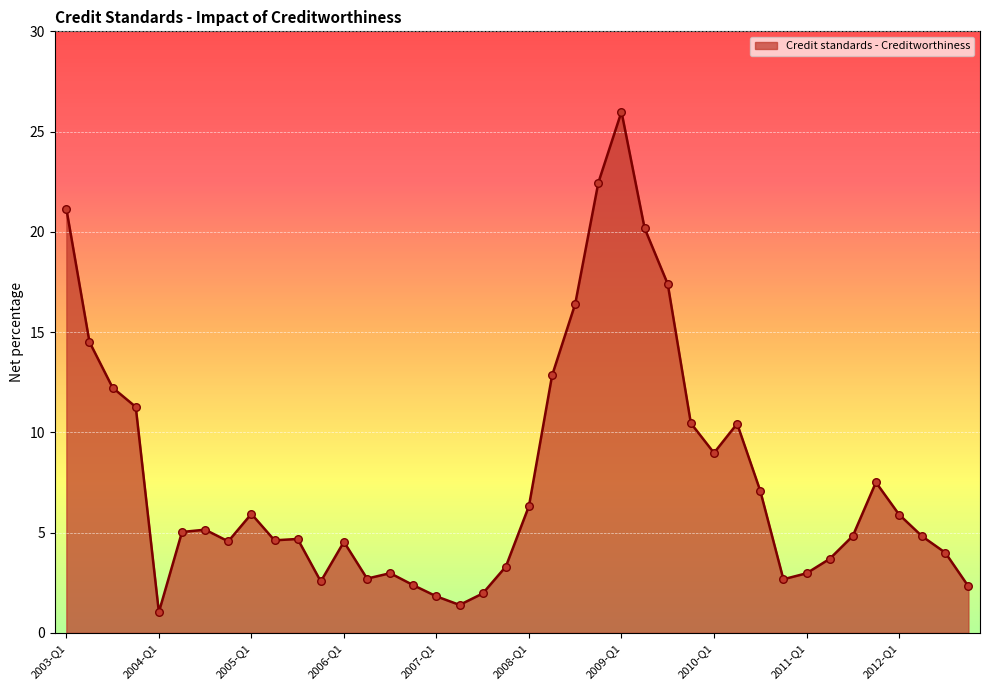

What is the minimum value shown in the chart?

1.0